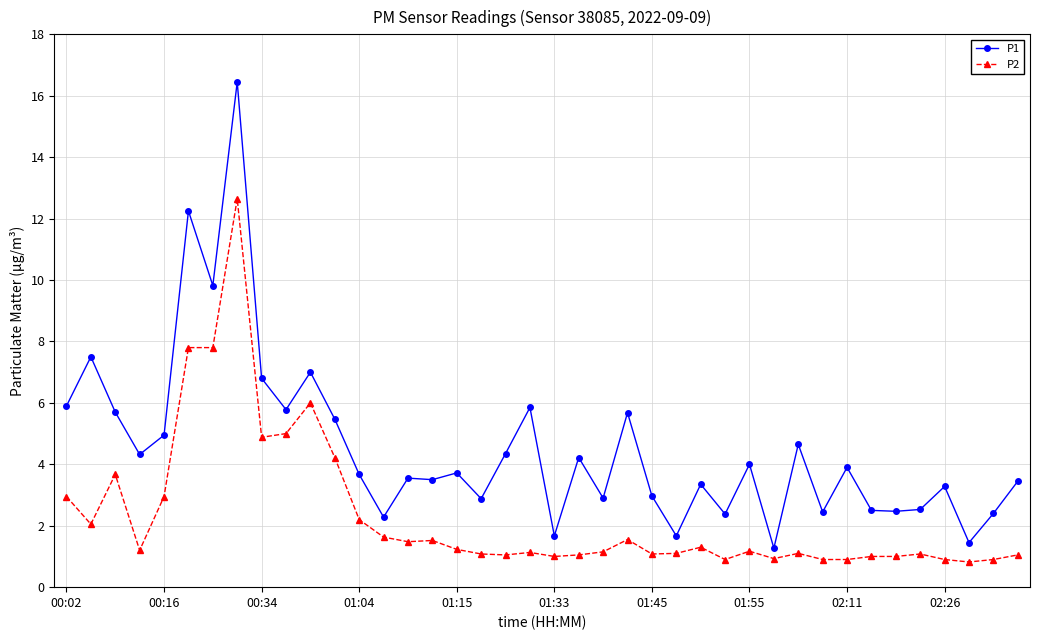

What is the difference between the maximum and minimum values in the P2 series?

11.8